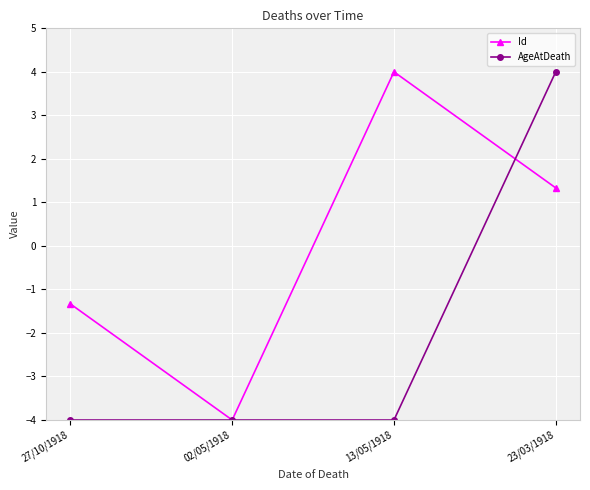

At which category is the sum across all series the highest?

23/03/1918